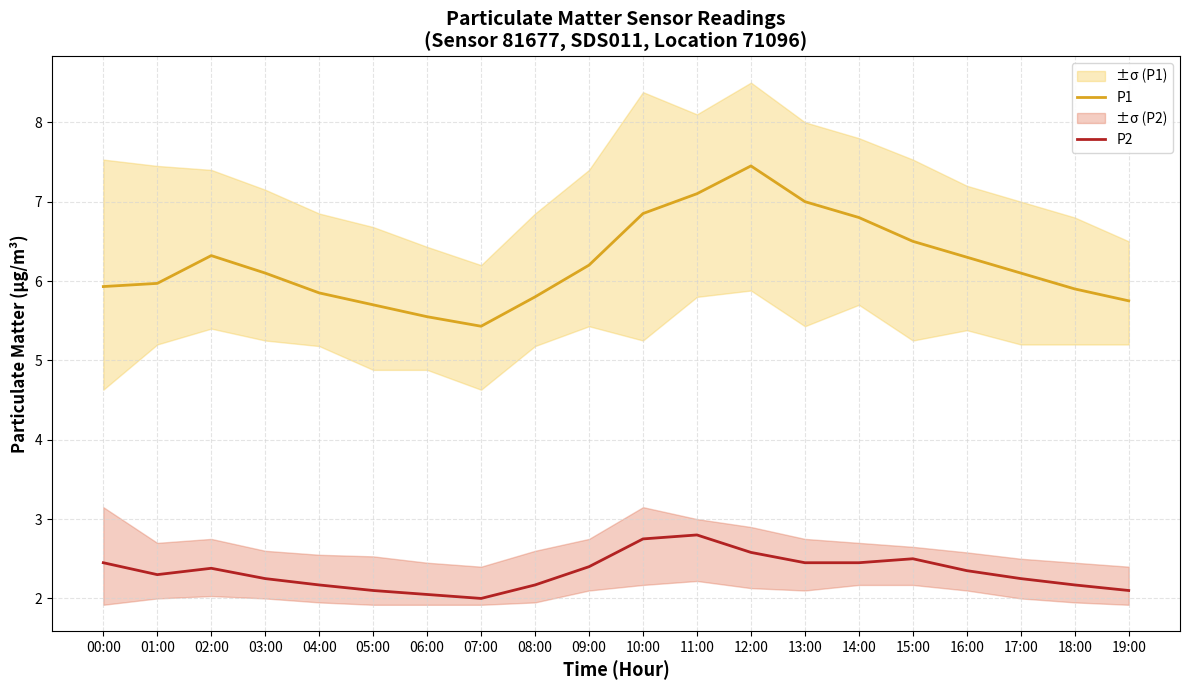

The value of P2 at 06:00 is 1.1. True or false?

False